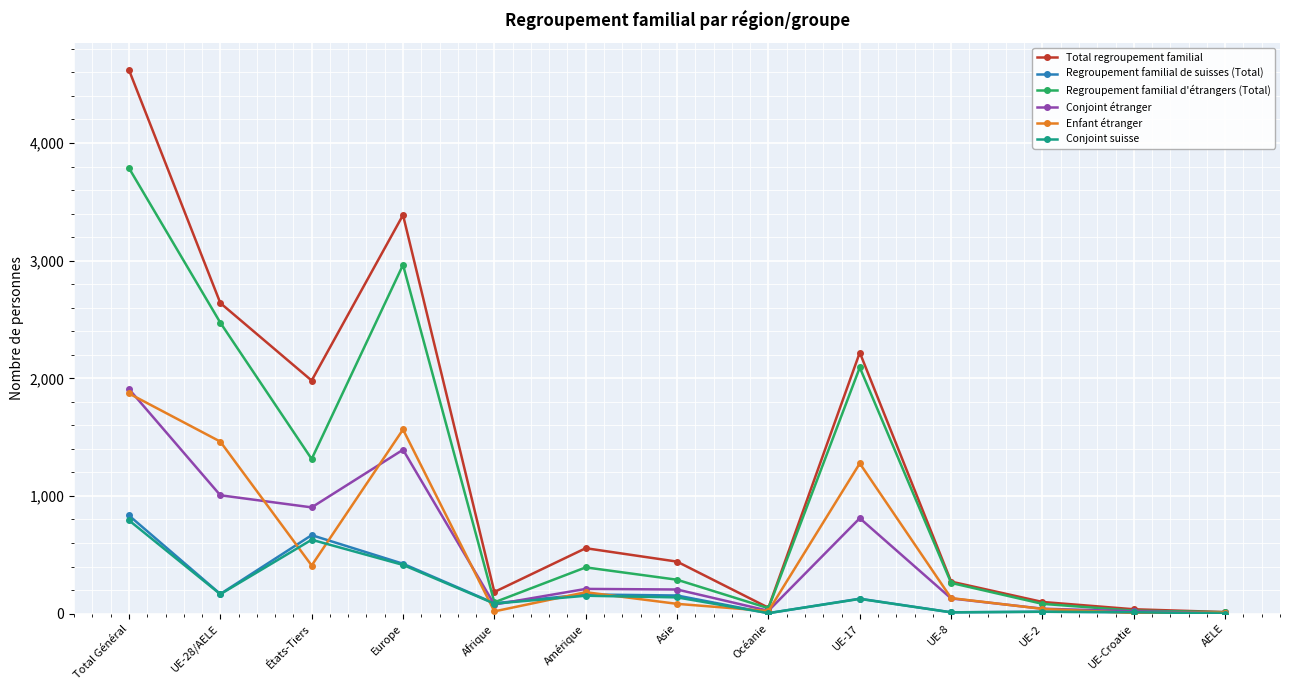

What is the label of the 6th point from the left?

Amérique